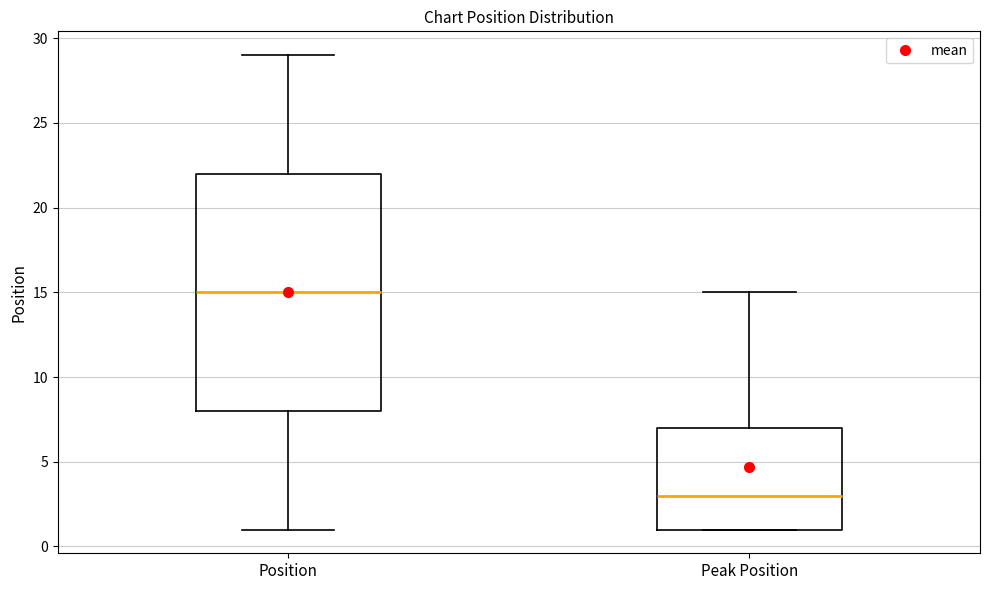

Reading left to right, transcribe this box plot: for each box, give where its median line is, the range the box spans, and where its two whiskers end, as read against the y-axis. The values are not printed on the chart, so give them approximately, as read against the axis.

Position: median 15, box 8 to 22, whiskers 1 to 29
Peak Position: median 3, box 1 to 7, whiskers 1 to 15